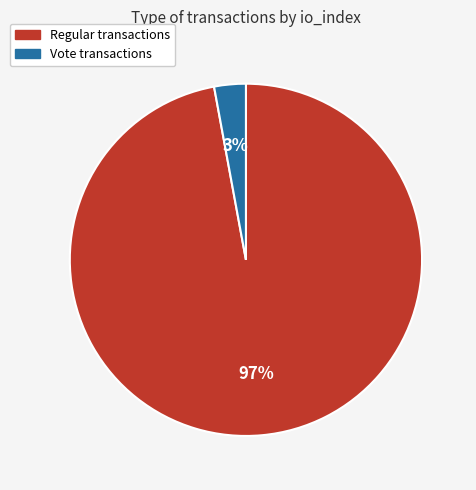

Is it true that Vote is 3% of the pie?

True